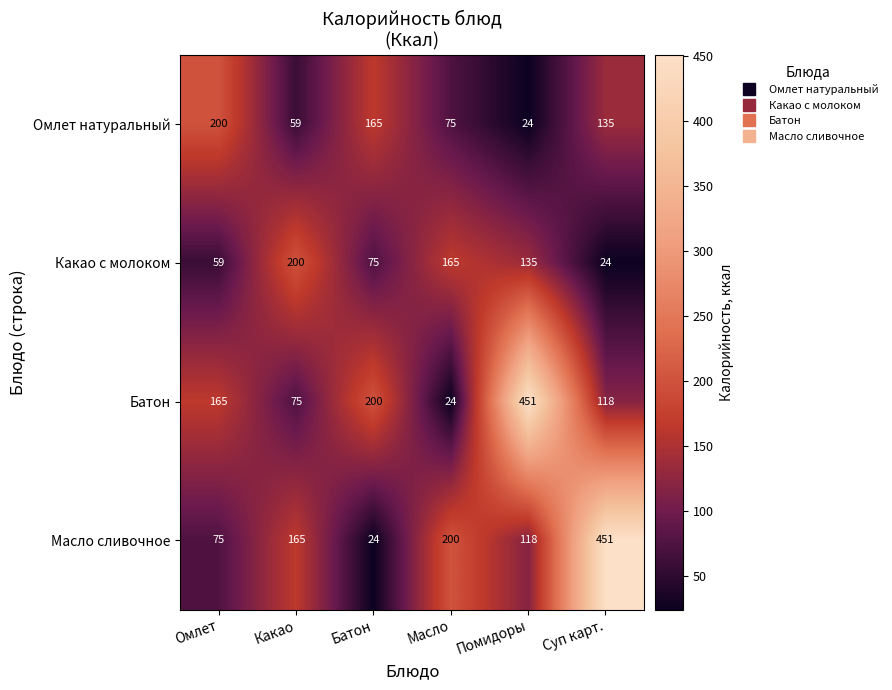

Is it true that Масло сливочное equals 205 at Помидоры?

False